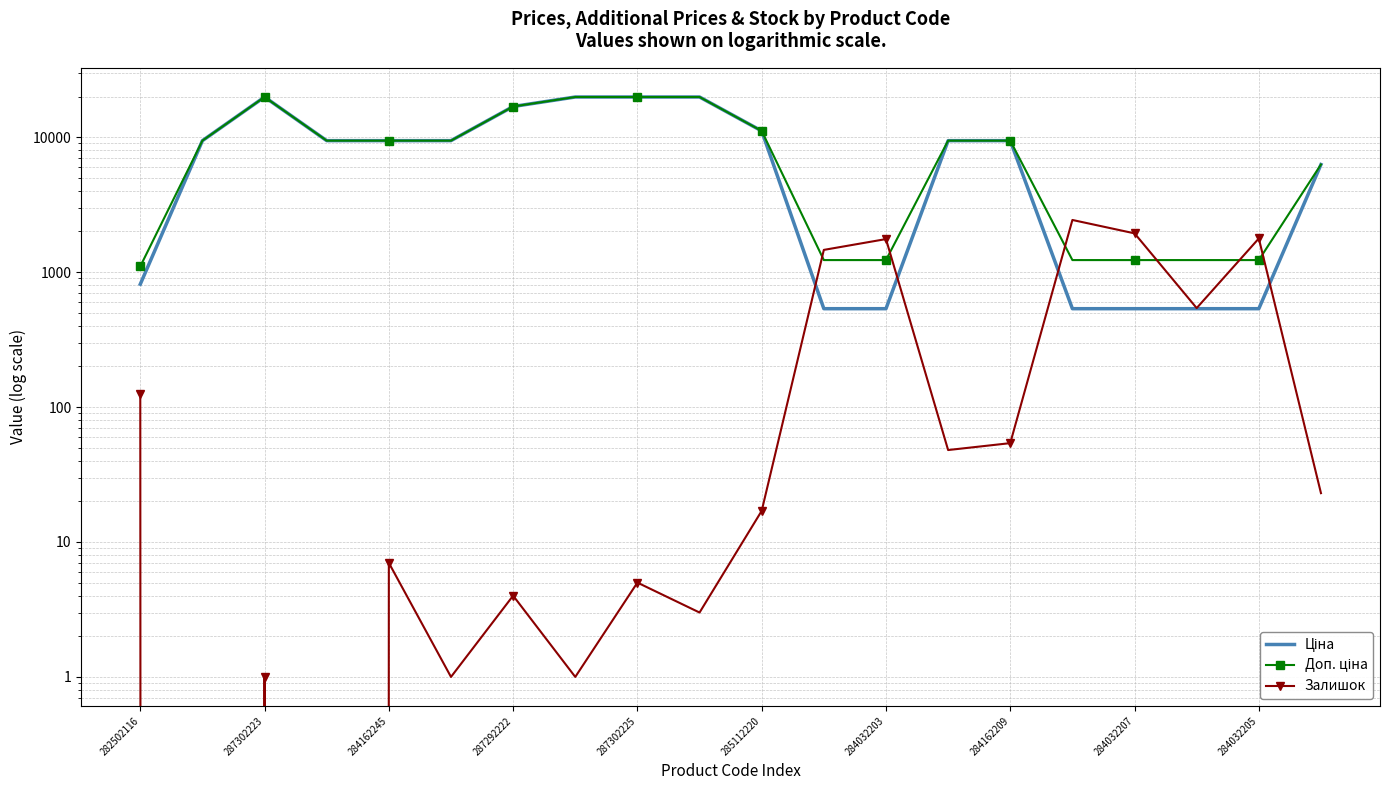

True or false: Доп. ціна and Ціна cross at least once.

False